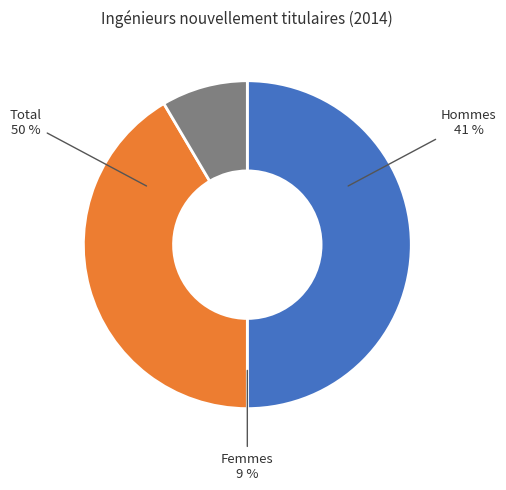

How many segments does this pie chart have?

3